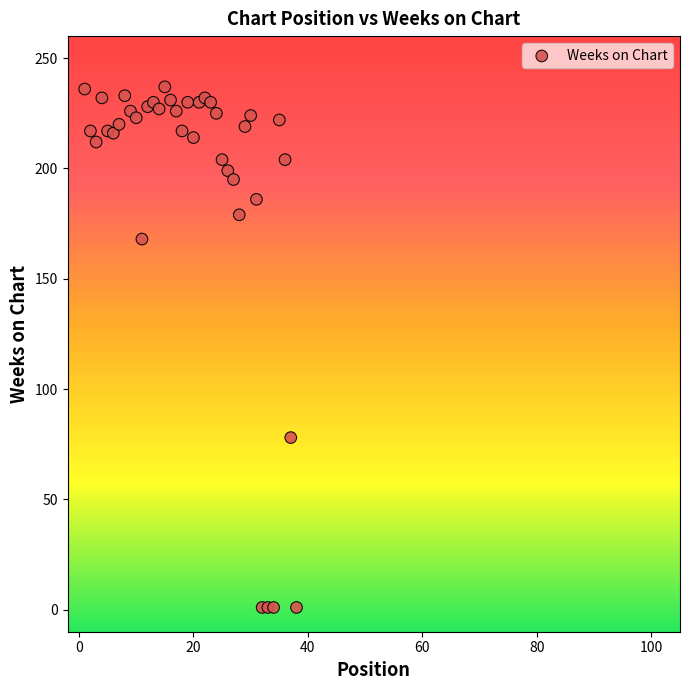

What Y value in the scatter plot is closest to 119?

78